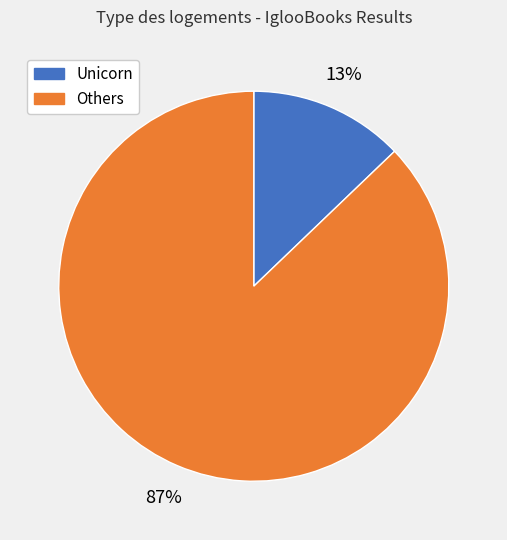

To the nearest percent, what is the average slice percentage?

50%